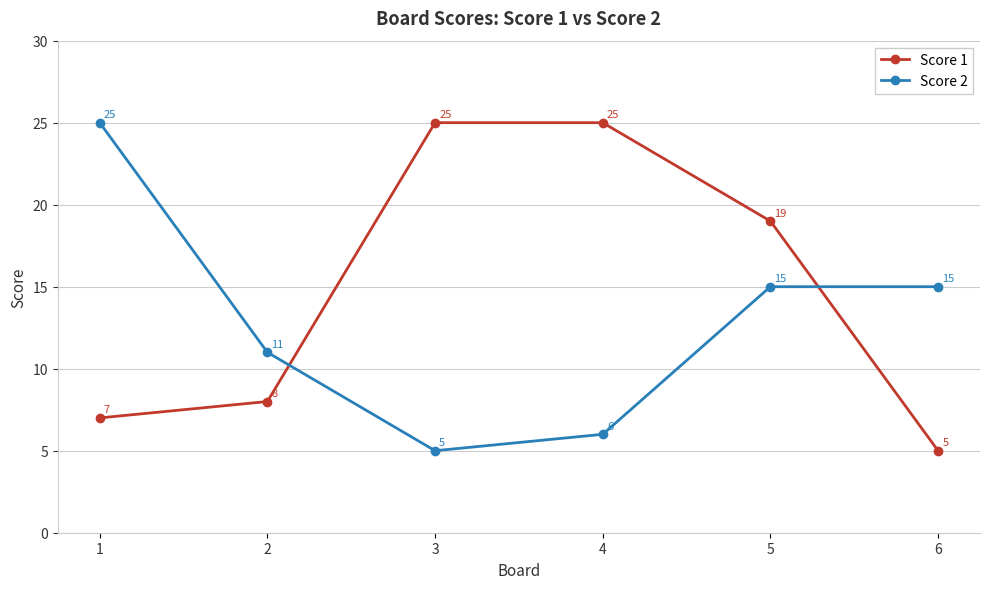

How many interior local valleys does the Score 2 series have?

1